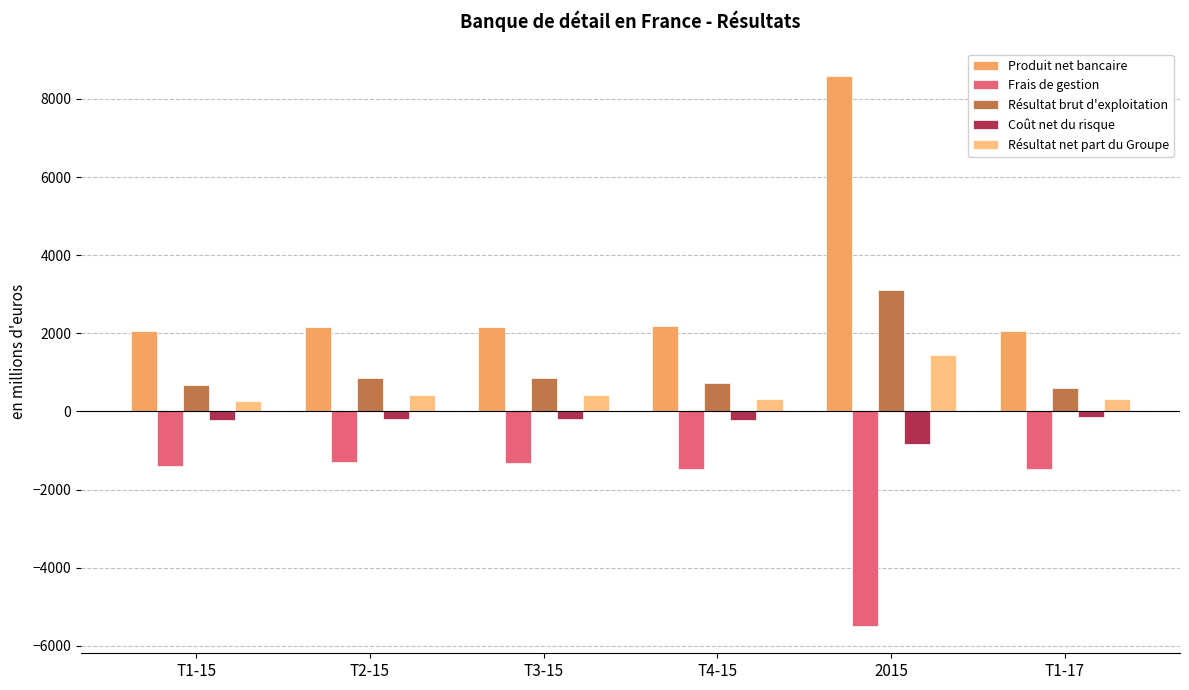

Where does the Résultat brut d'exploitation series first go above 846?

T2-15